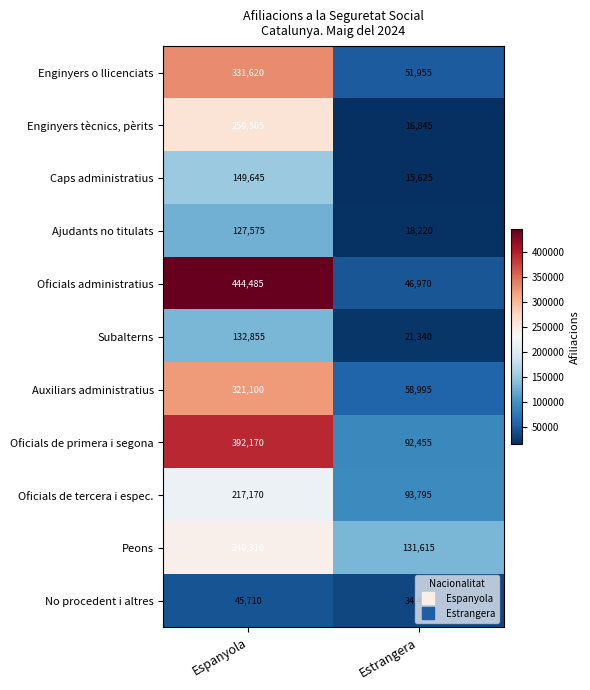

Which category has the lowest value across all series?

Estrangera